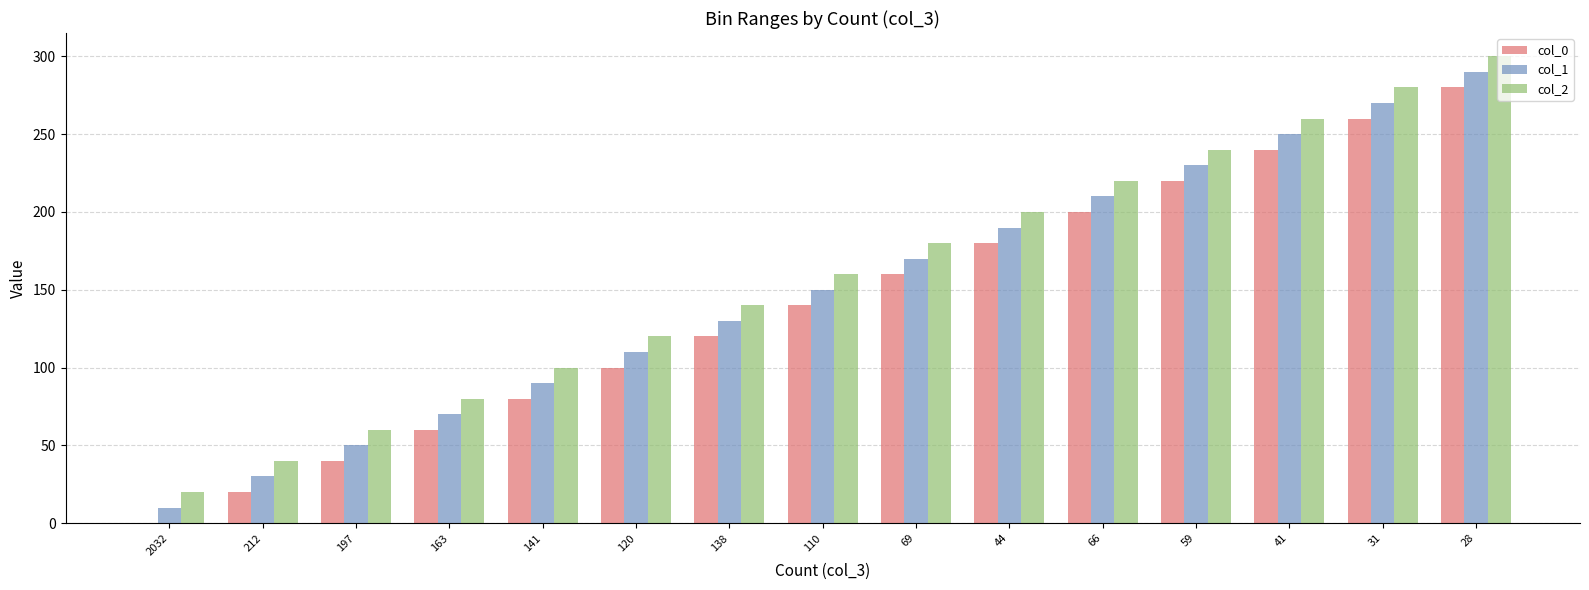

Count the number of data series in this chart.

3